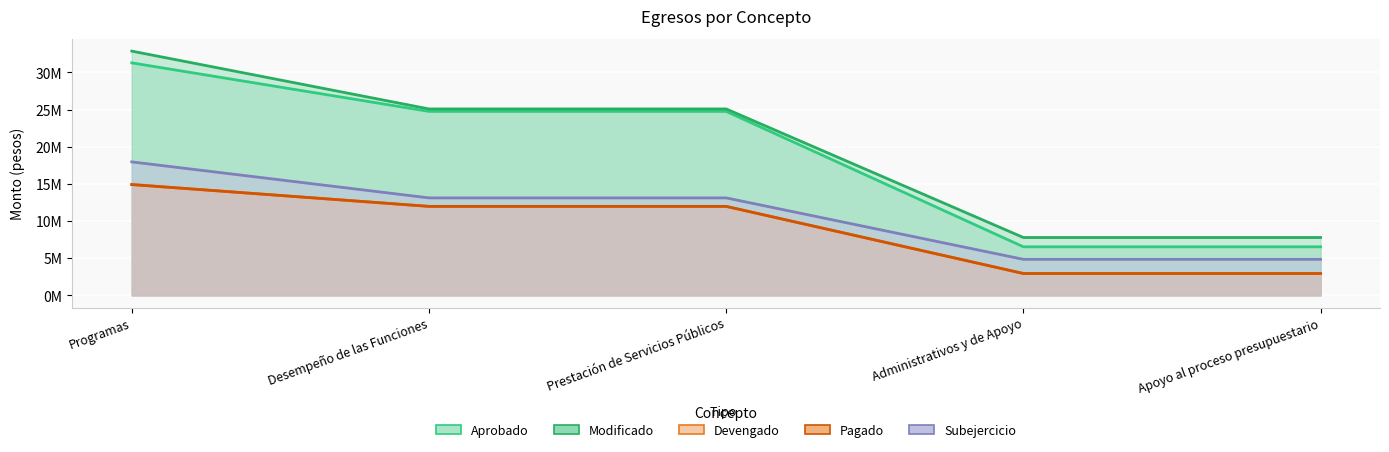

What is the label of the 1st point from the right?

Apoyo al proceso presupuestario